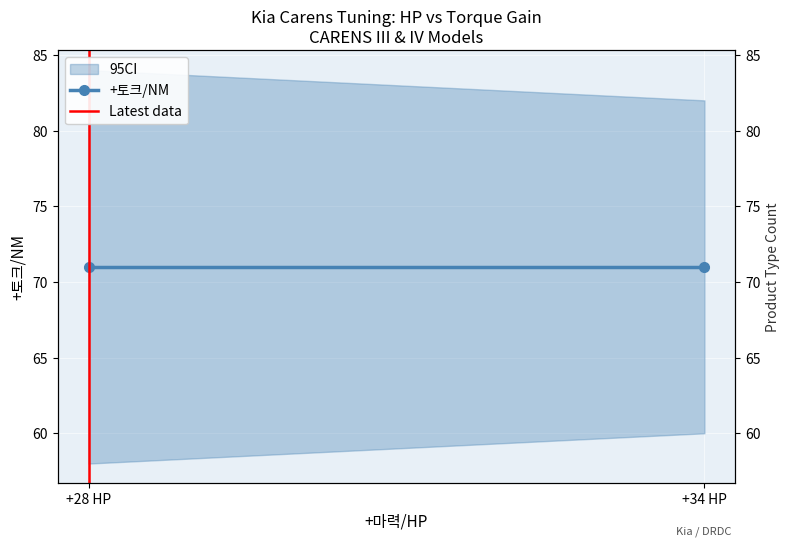

Reading right to left, extract all data points from this chart.

+토크/NM: +34 HP=71	+28 HP=71
Latest data: +34 HP=1	+28 HP=0